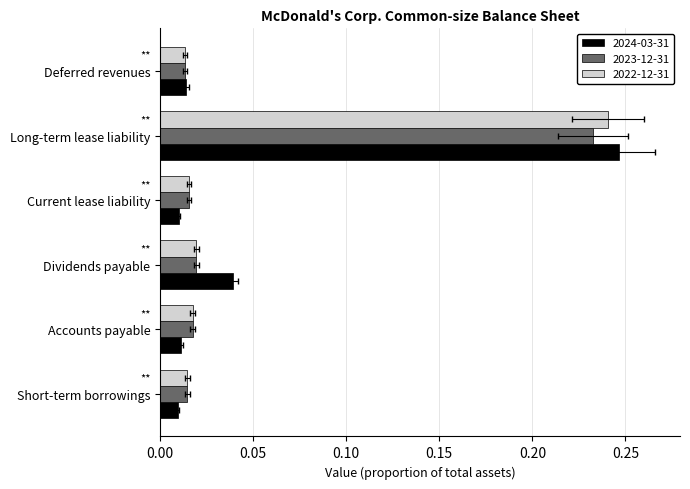

At which category does the chart reach its peak across all series?

Long-term lease liability